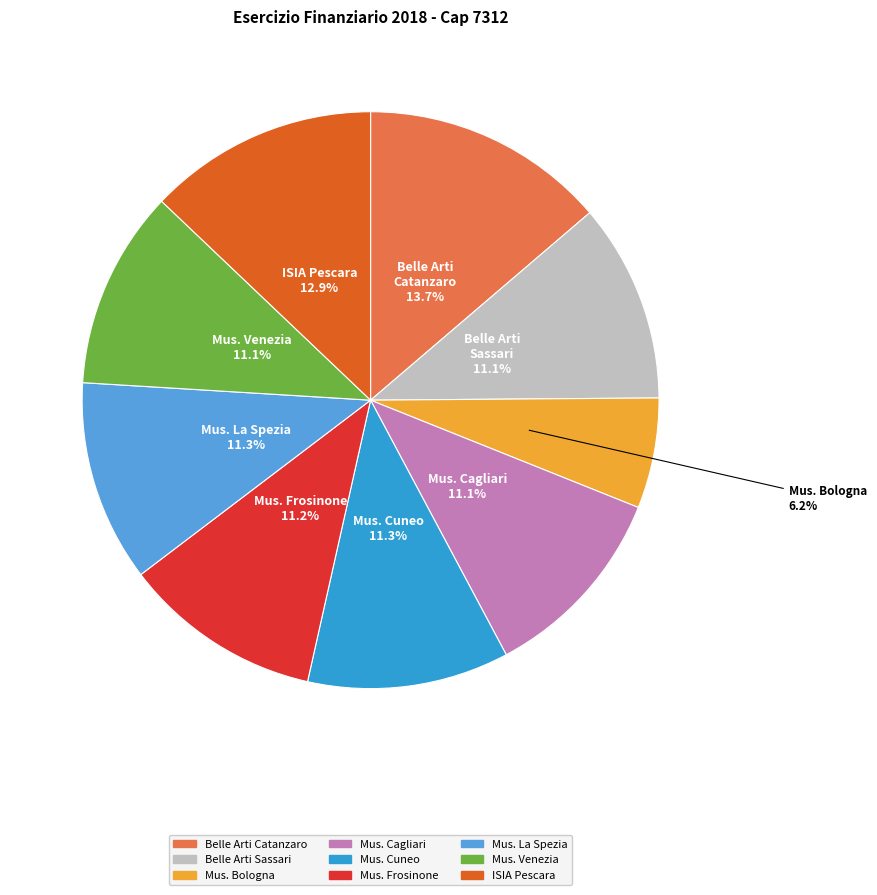

Count the number of slices in the pie.

9